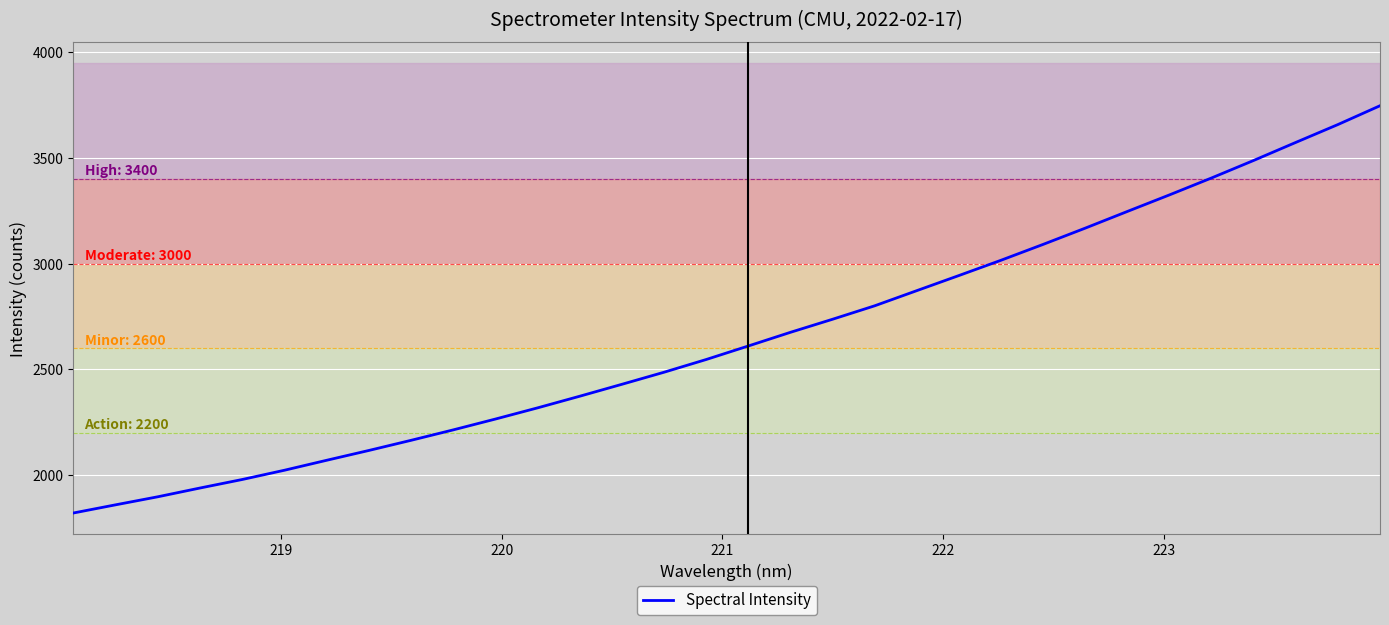

What is the smallest value displayed?

1821.2